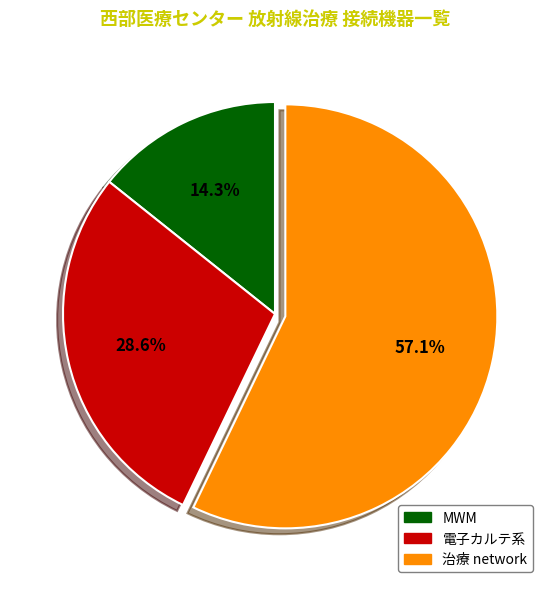

To the nearest percent, what is the combined percentage of MWM and 電子カルテ系?

43%